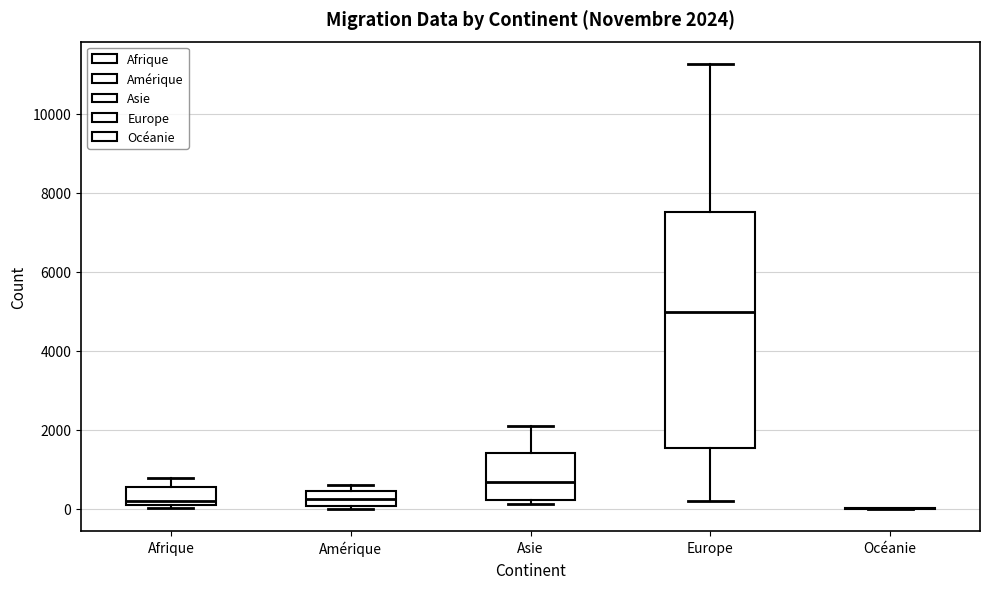

Which box is the tallest, from its lower edge to its upper edge?

Europe